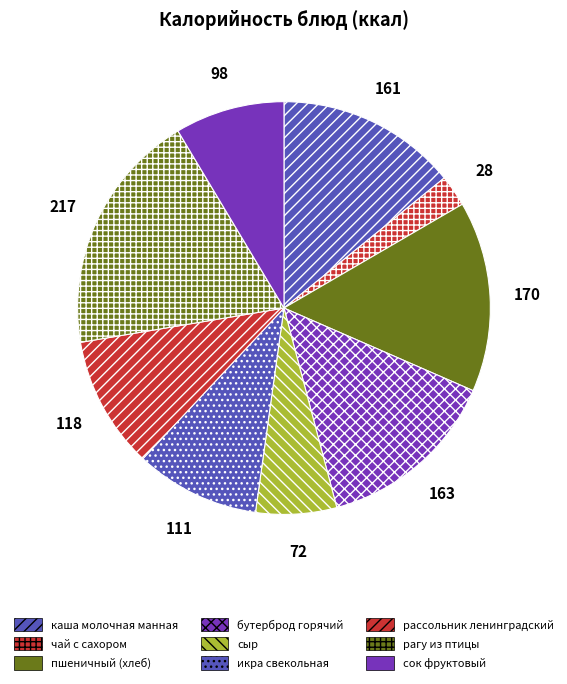

Which category has the biggest portion of the pie?

рагу из птицы